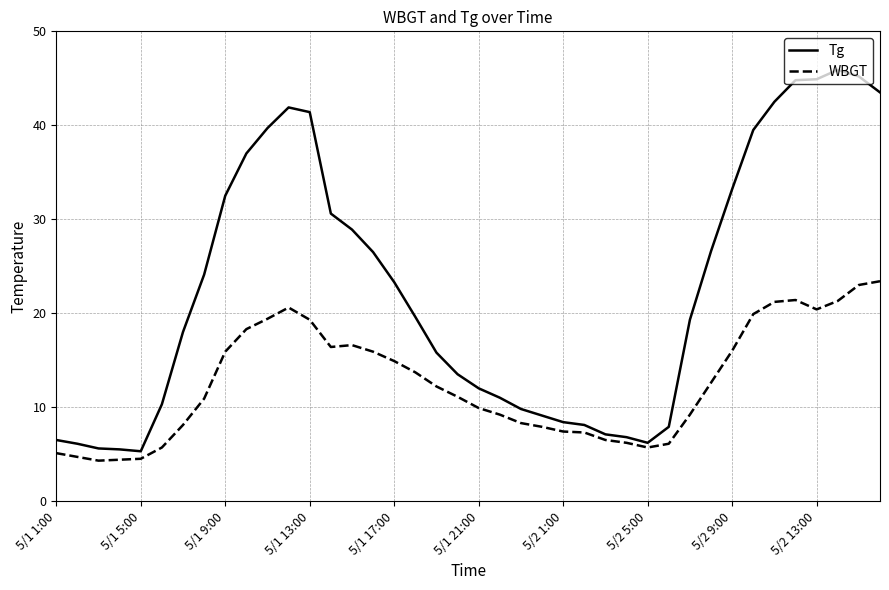

What is the maximum value shown in the chart?

45.9